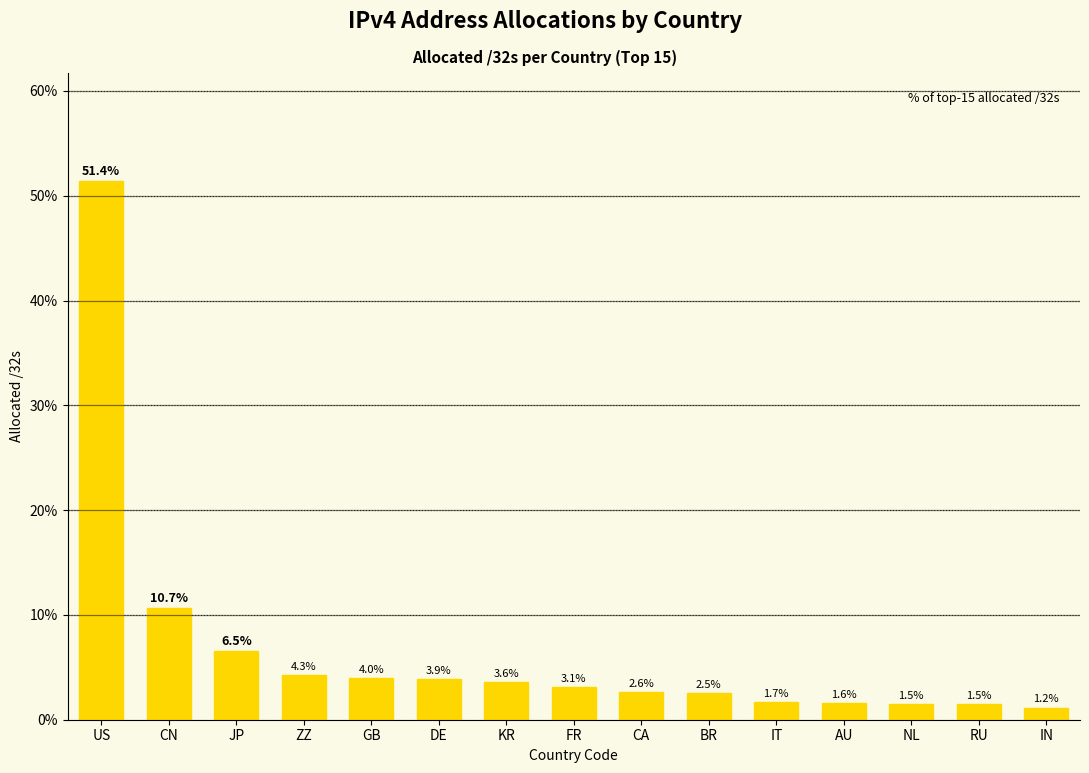

Is it true that the value at CN is 17.4?

False